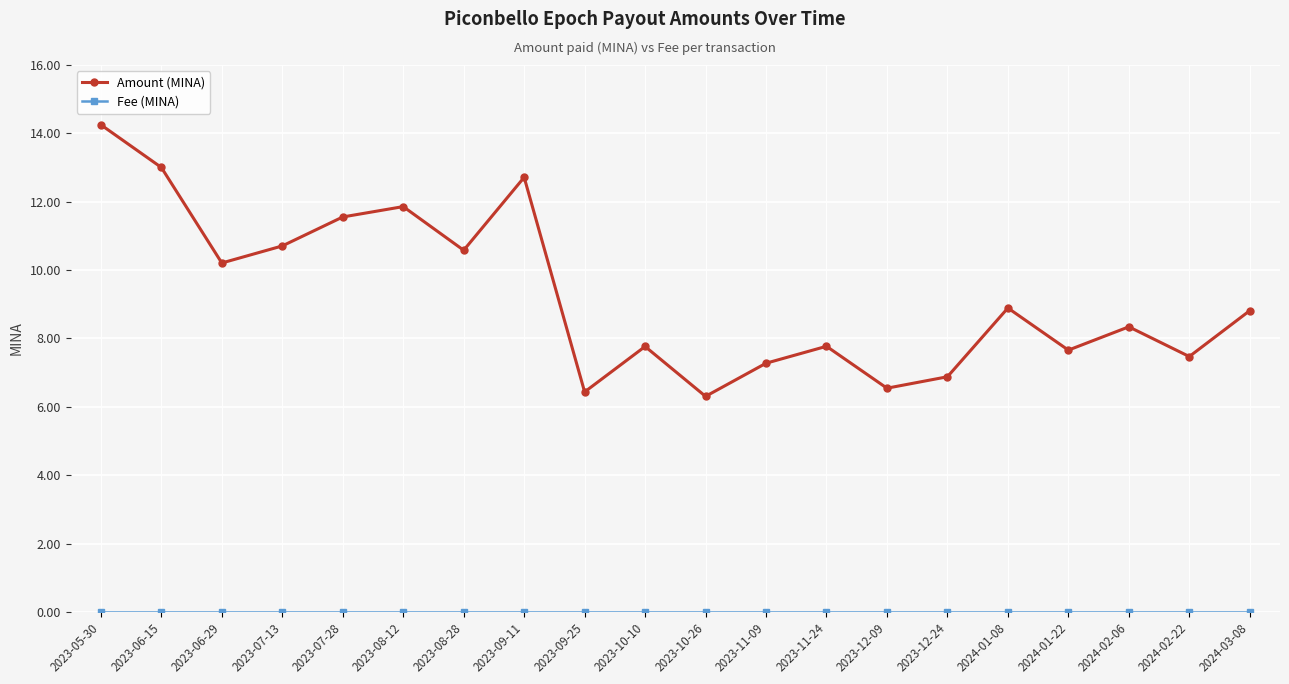

Count the number of data series in this chart.

2